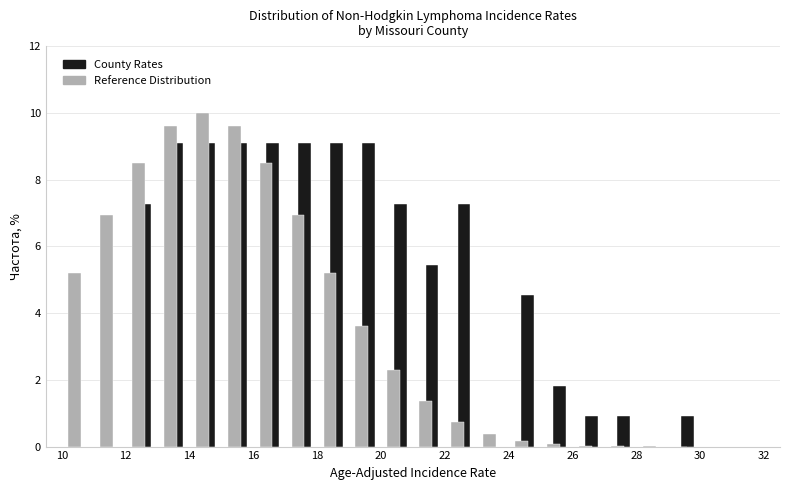

What is the height of the Reference Distribution bar covering 12 to 13 on the x-axis? The values are not printed on the chart, so give them approximately, as read against the axis.

8.4